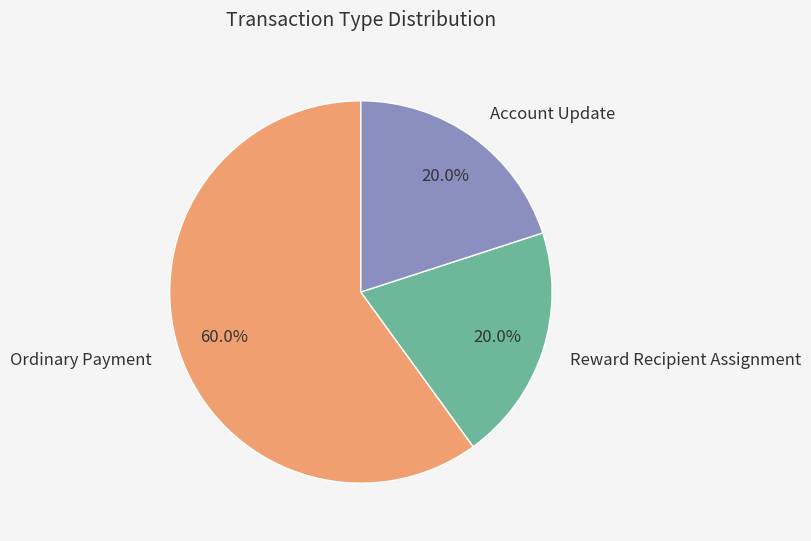

To the nearest percent, what is the average slice percentage?

33%